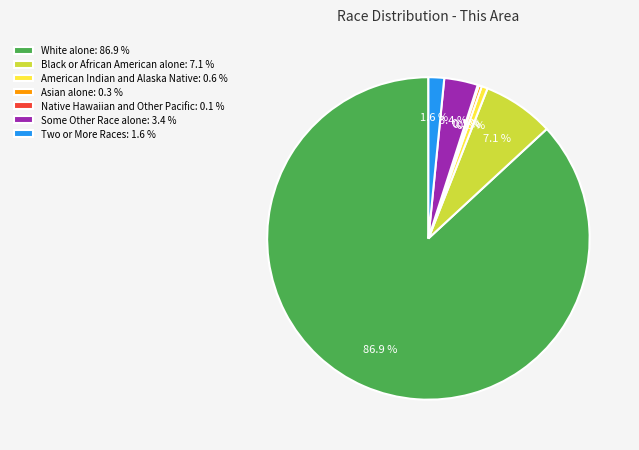

What is the largest slice in the pie chart?

White alone